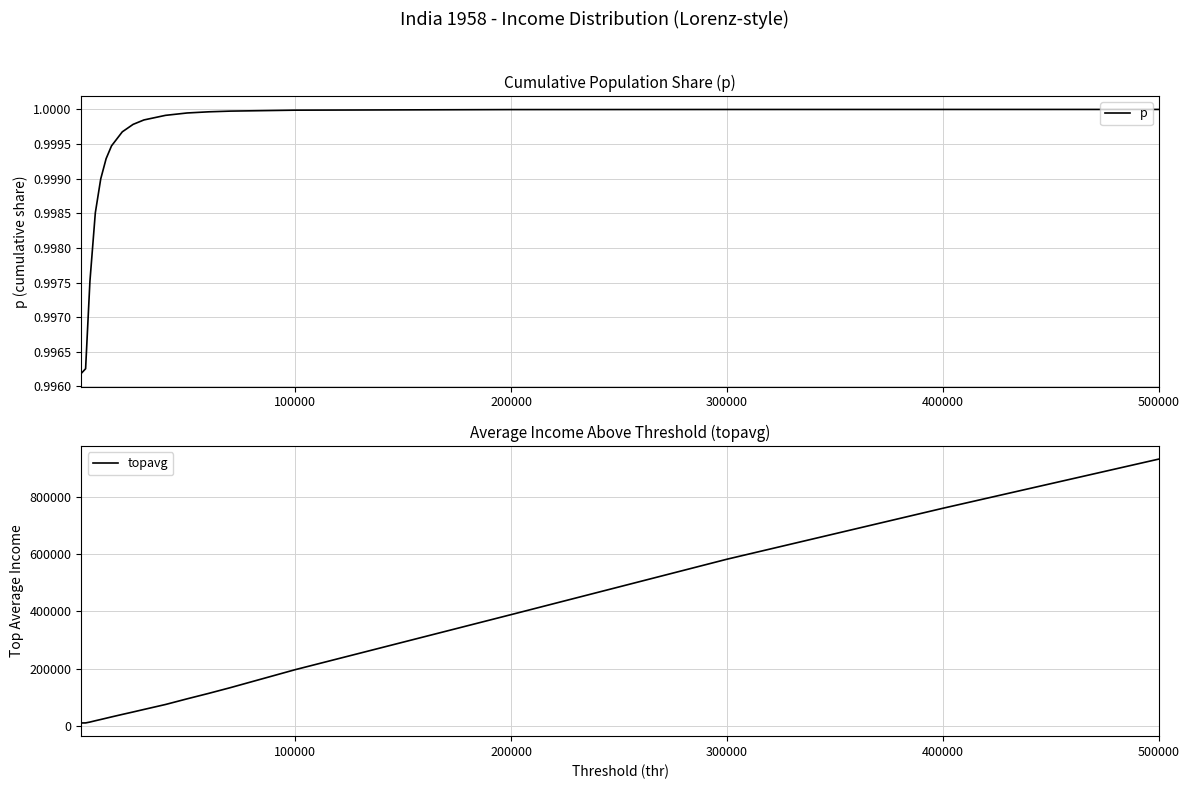

Is it true that p equals 1.0 at 400000?

True